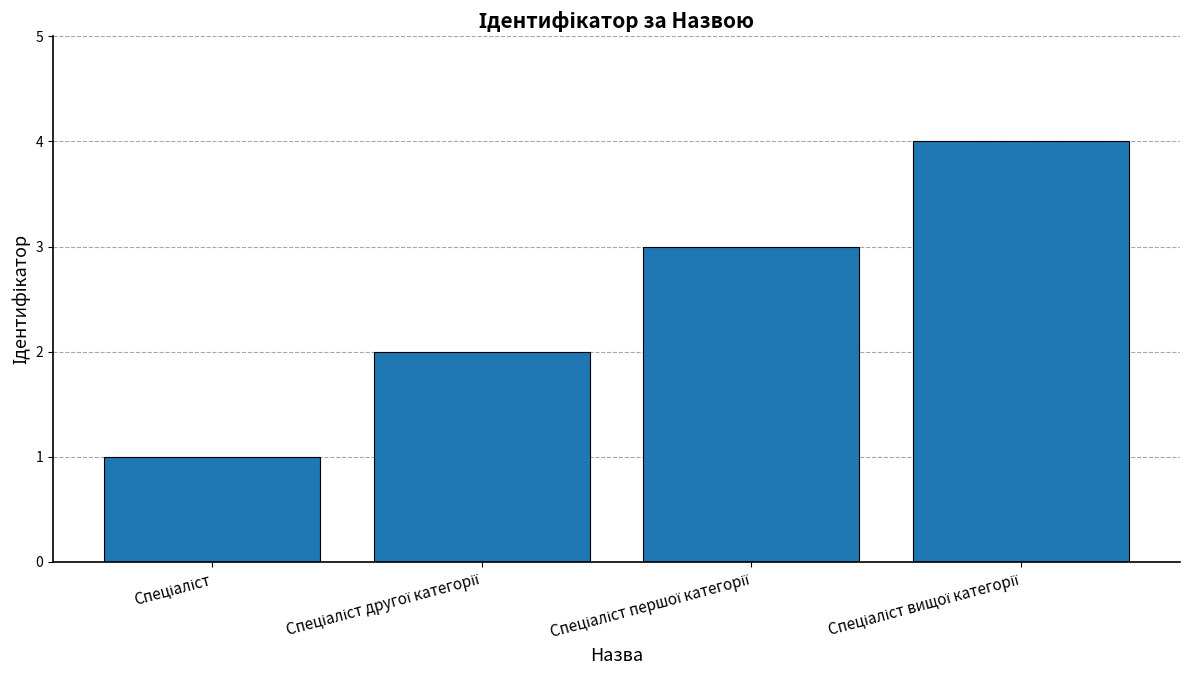

What is the maximum value shown in the chart?

4